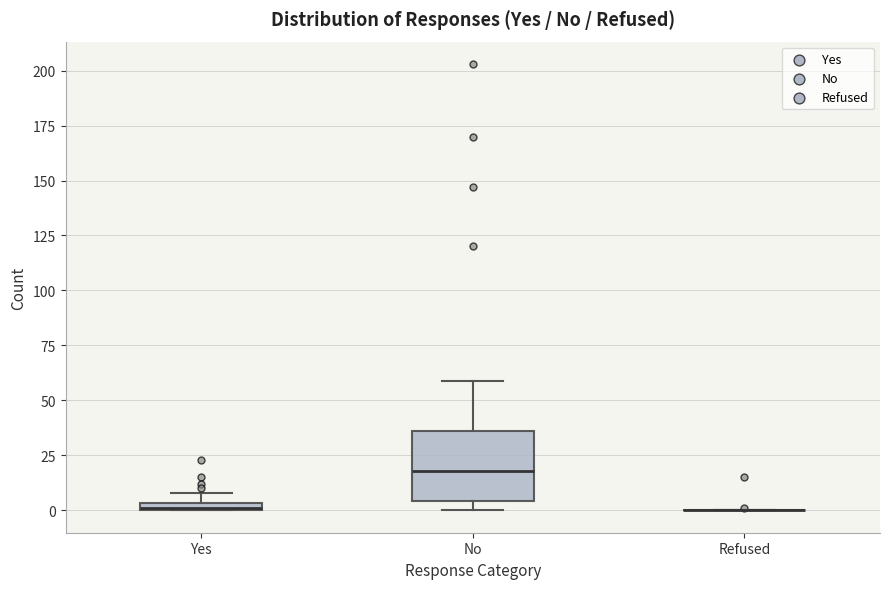

Where is the upper edge of the box for No on the y-axis? The values are not printed on the chart, so give them approximately, as read against the axis.

35